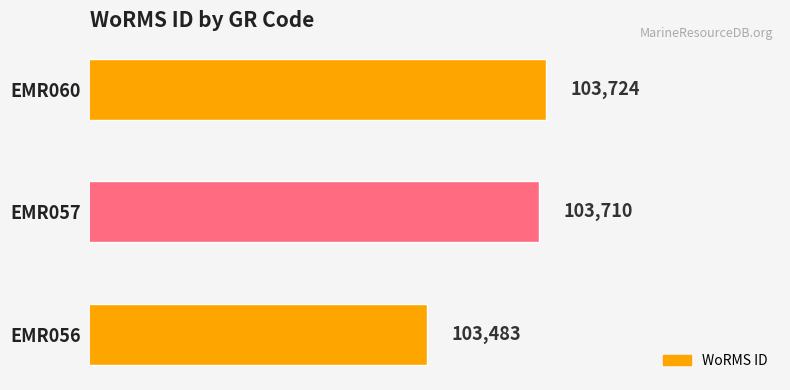

Rank the categories by value from lowest to highest.

EMR056, EMR057, EMR060